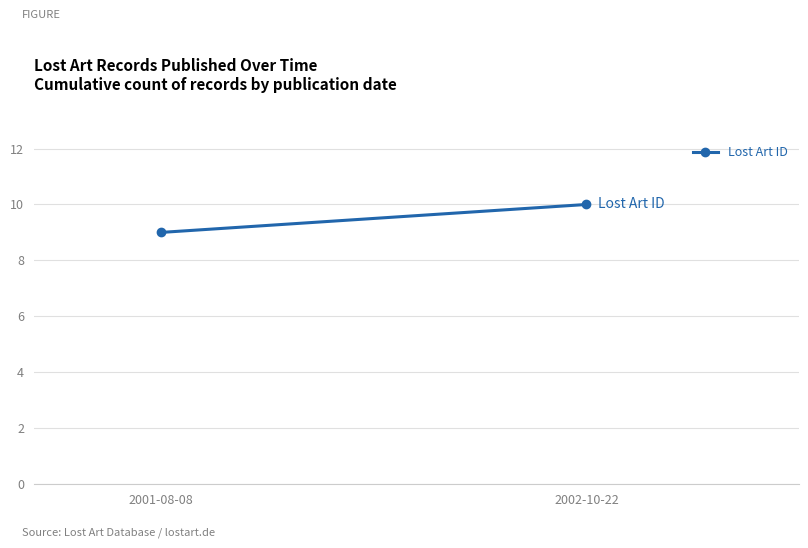

Where is the data nearest to the value 9?

2001-08-08